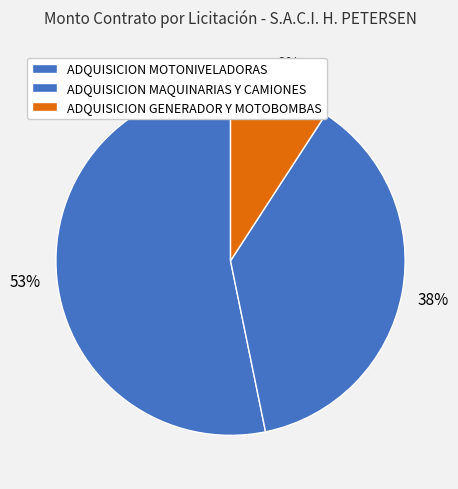

Which category accounts for the majority?

ADQUISICION DE MOTONIVELADORAS